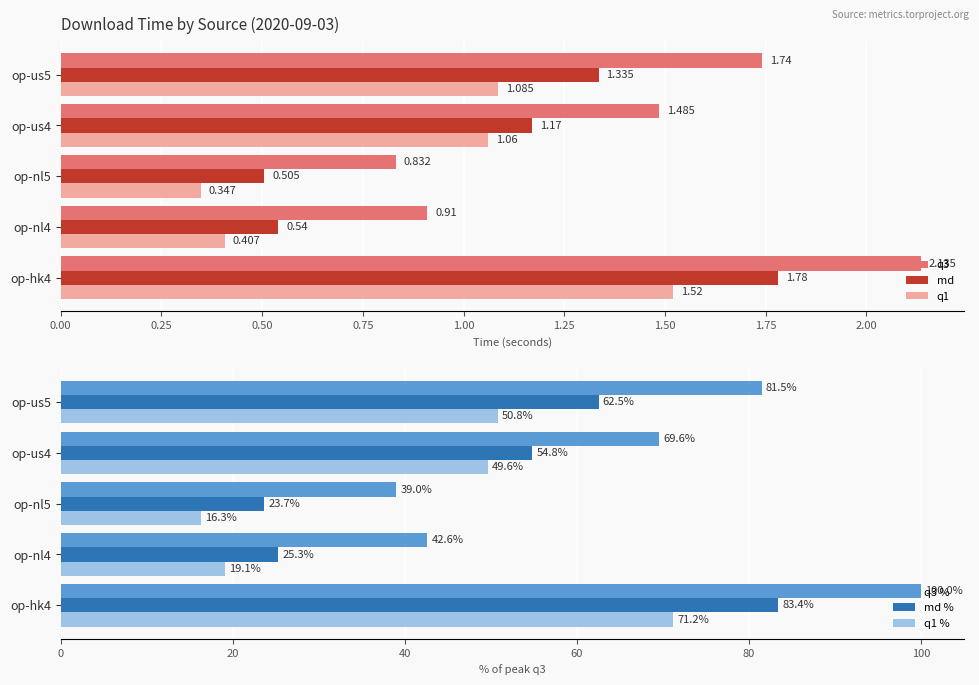

How many groups of bars are there?

5